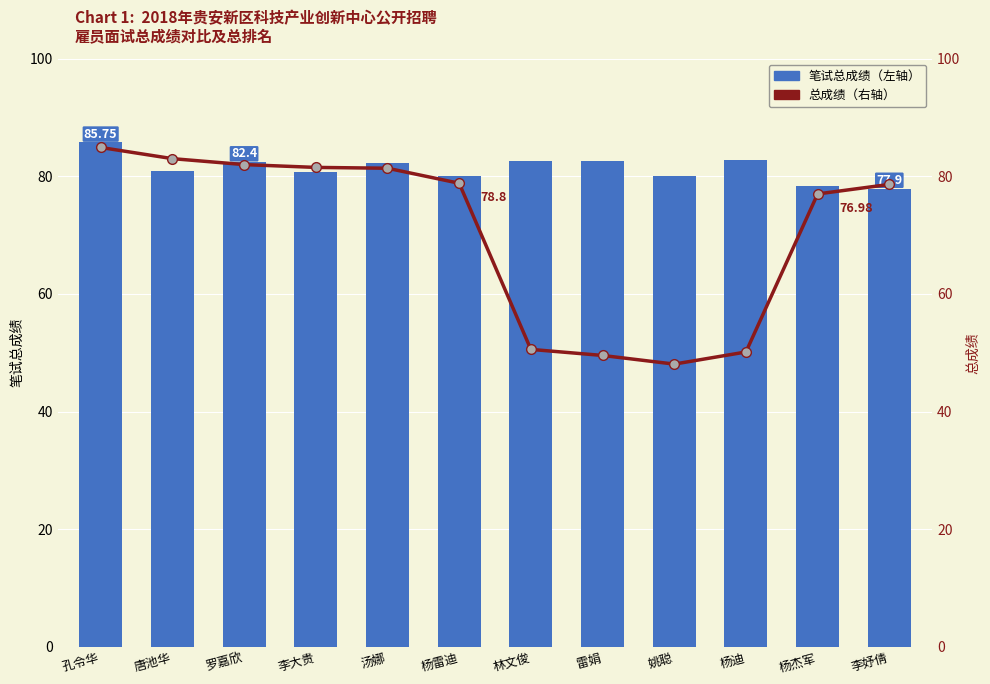

What position from the left is 林文俊?

7